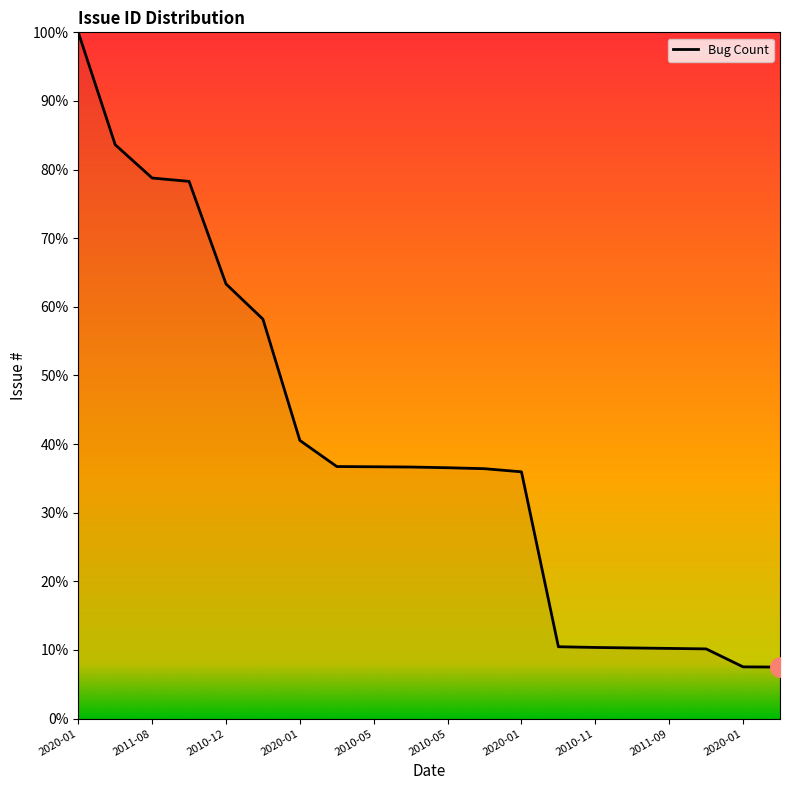

What is the smallest value displayed?

7.5